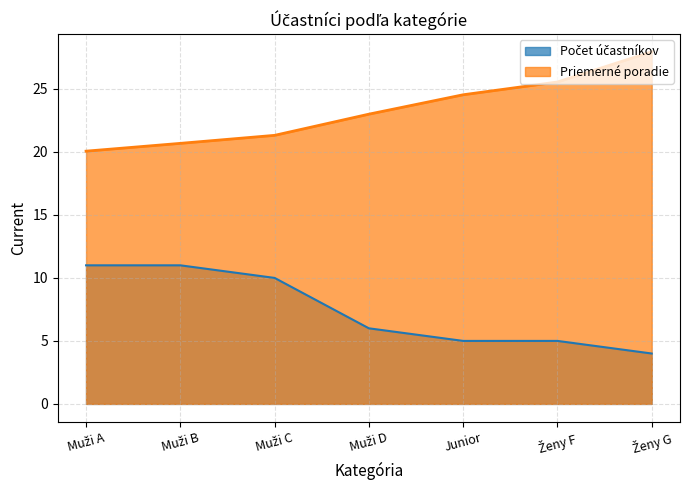

True or false: Priemerné poradie has more than 2 points higher than both neighbors.

False